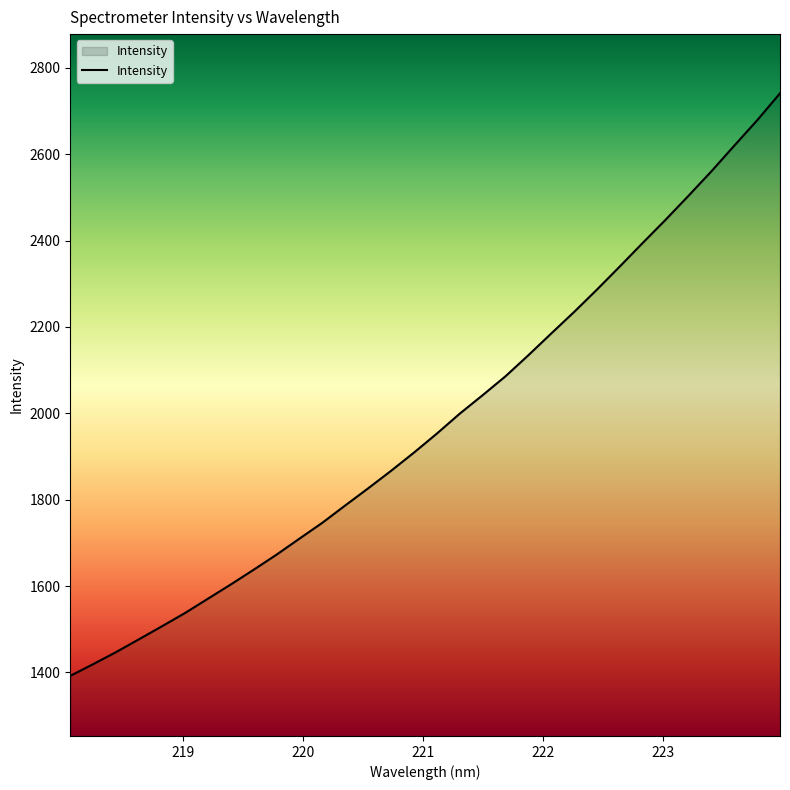

Reading right to left, what are all the values shown in this chart?

2740.8	2678.4	2619.6	2560.3	2503.7	2448.3	2394.6	2340.2	2286.6	2234.8	2184.9	2134.5	2085.7	2041.9	1999.1	1953.0	1909.0	1866.8	1826.3	1786.7	1746.6	1709.8	1672.7	1637.8	1603.7	1570.6	1537.5	1507.0	1477.0	1447.3	1419.3	1392.3